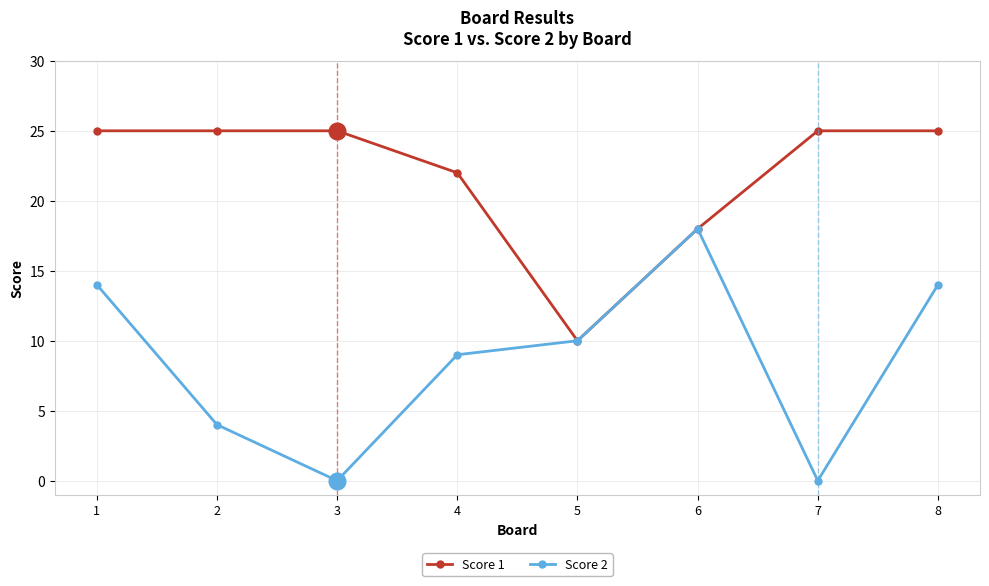

Reading right to left, what are all the values shown in this chart?

Score 1: 25	25	18	10	22	25	25	25
Score 2: 14	0	18	10	9	0	4	14